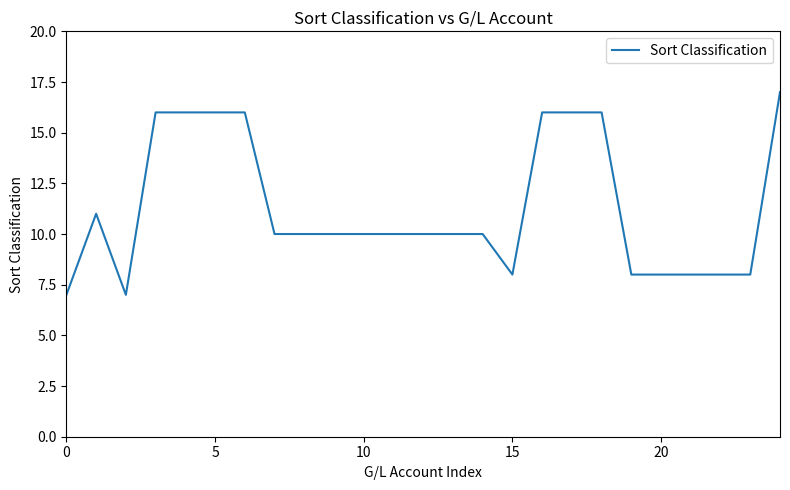

What is the difference between the maximum and minimum values?

10